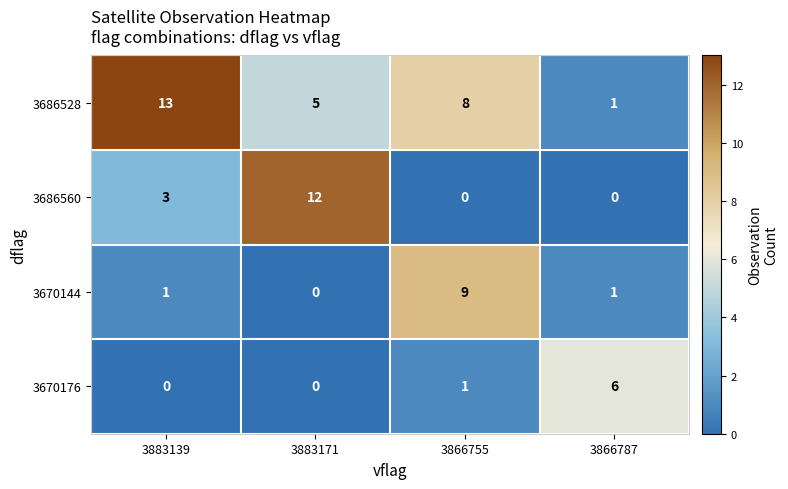

List the series in order of their peak value, highest first.

3686528, 3686560, 3670144, 3670176